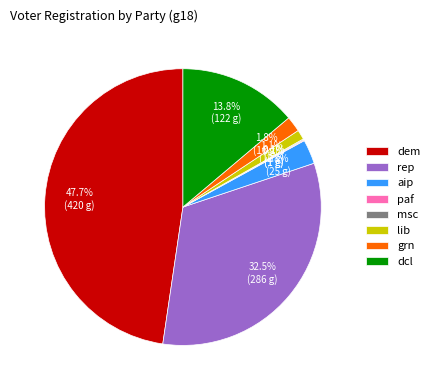

What is the largest slice in the pie chart?

dem